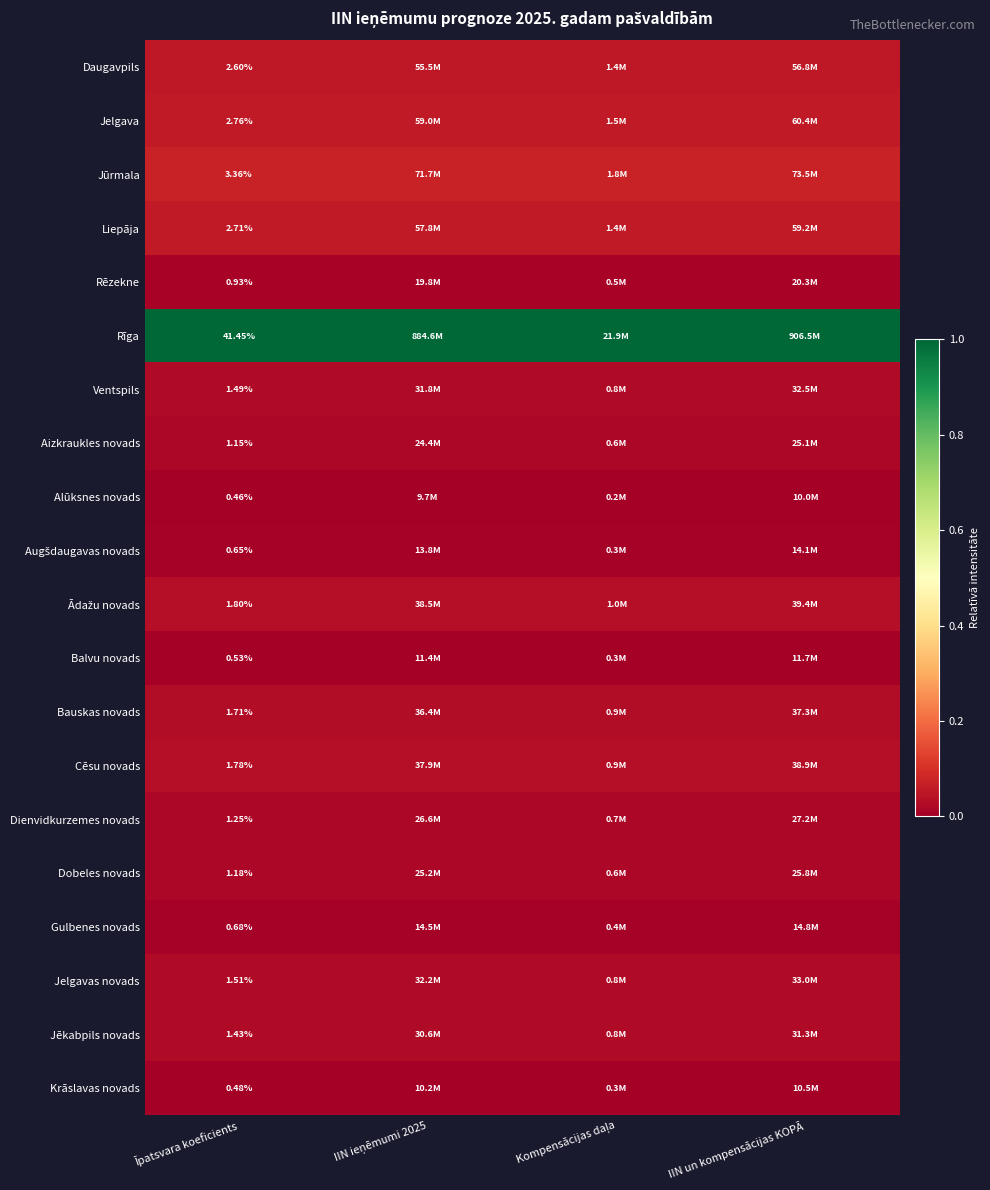

Between Kompensācijas daļa and Īpatsvara koeficients, which is larger?

Īpatsvara koeficients